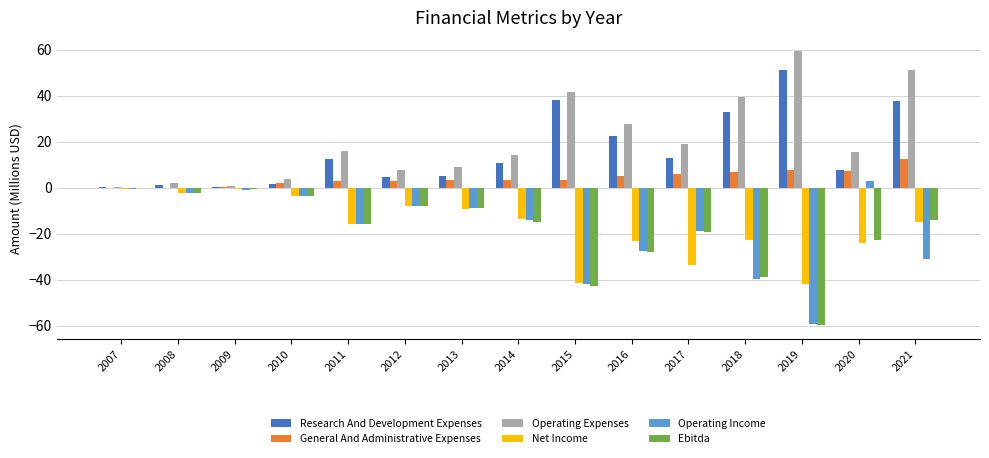

At which category is the sum across all series the highest?

2021